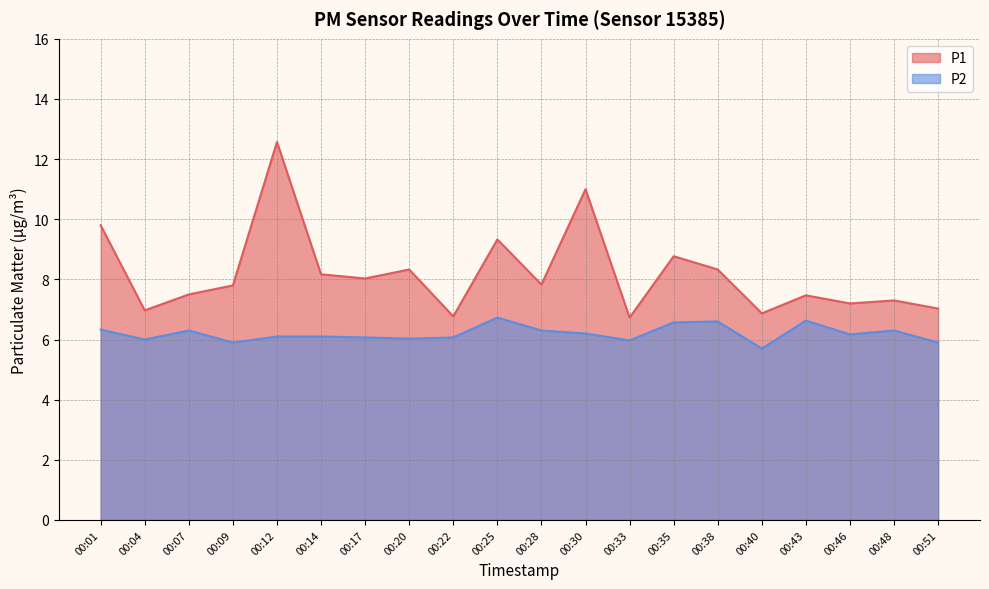

Which category has the lowest value across all series?

00:40